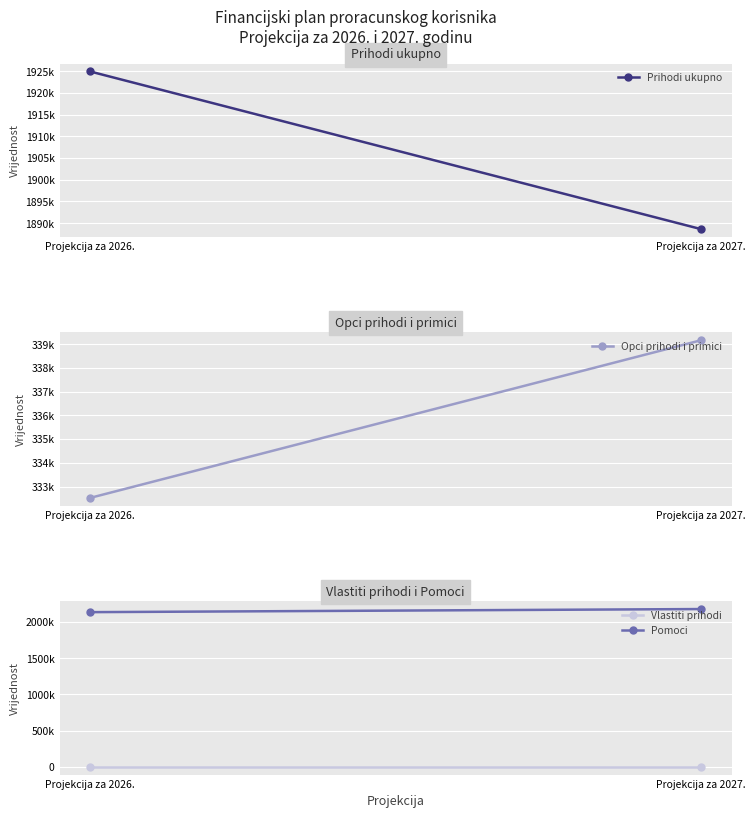

The Prihodi ukupno series shows 1888610 at Projekcija za 2027.. True or false?

True